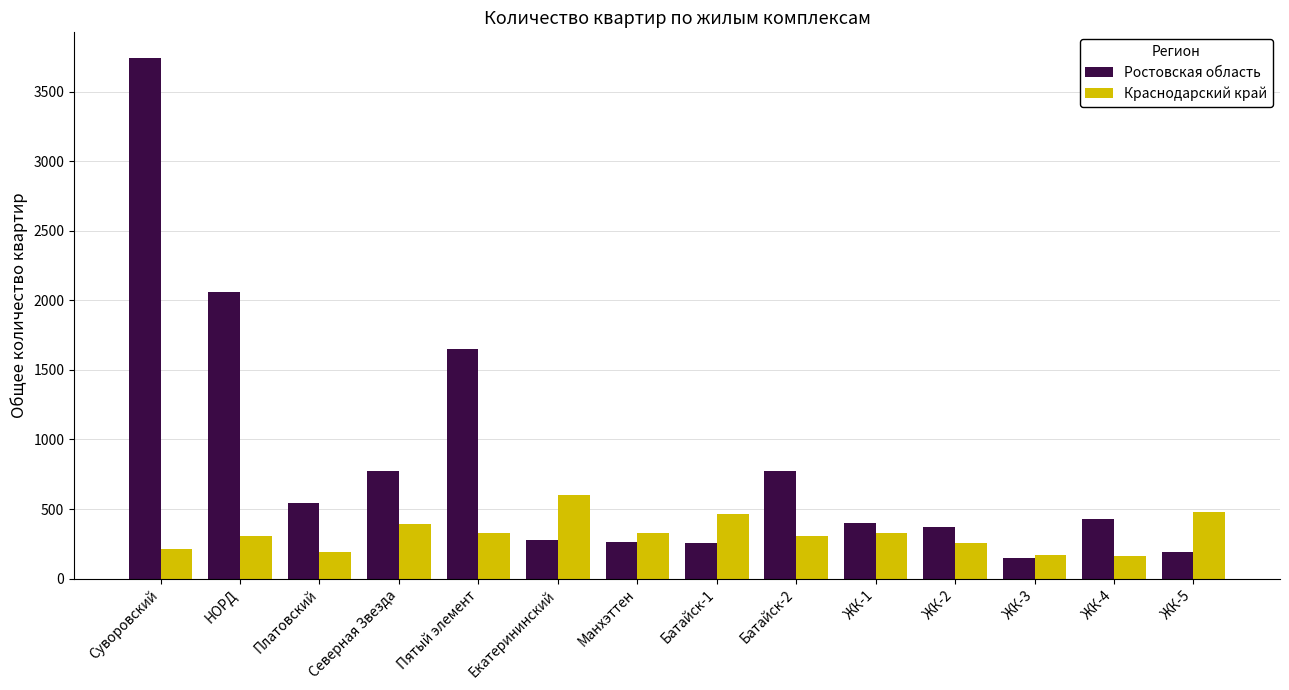

What position from the right is ЖК-1?

5